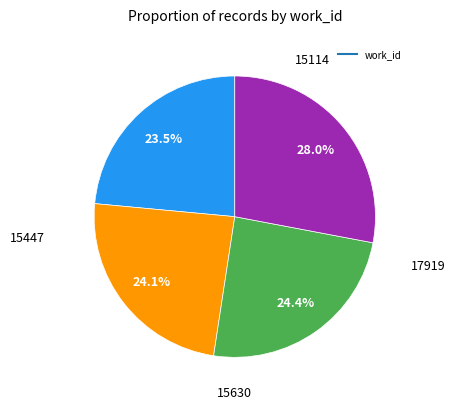

Is there a majority slice in this chart?

No